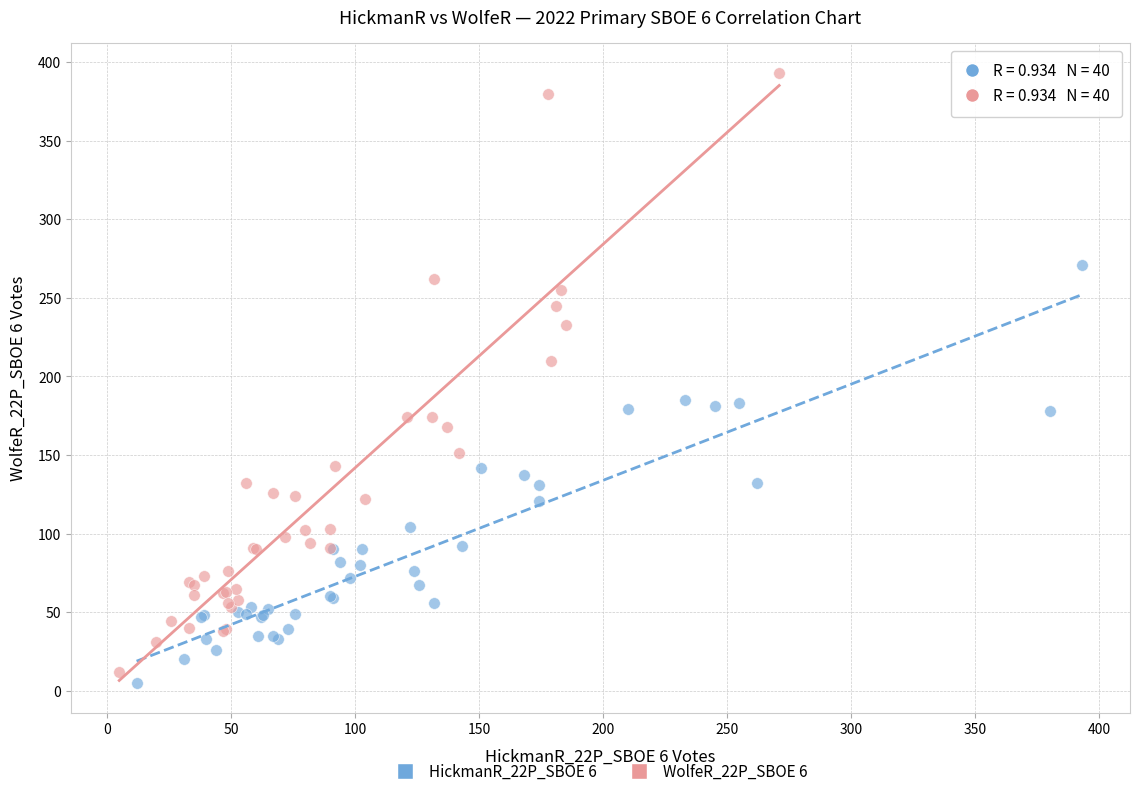

Which series has the widest spread of Y values?

WolfeR_22P_SBOE 6